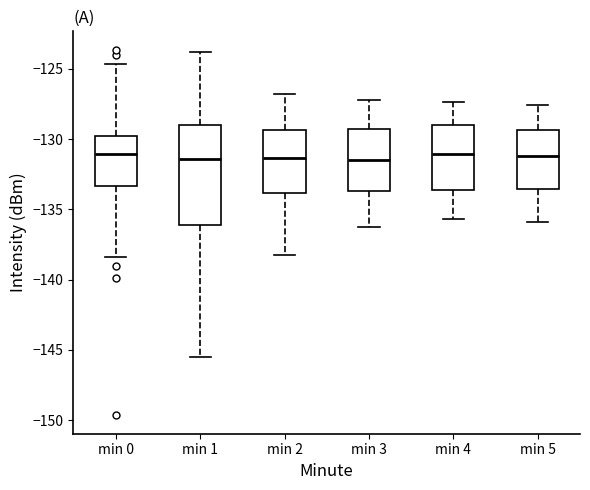

Which box is the tallest, from its lower edge to its upper edge?

min 1